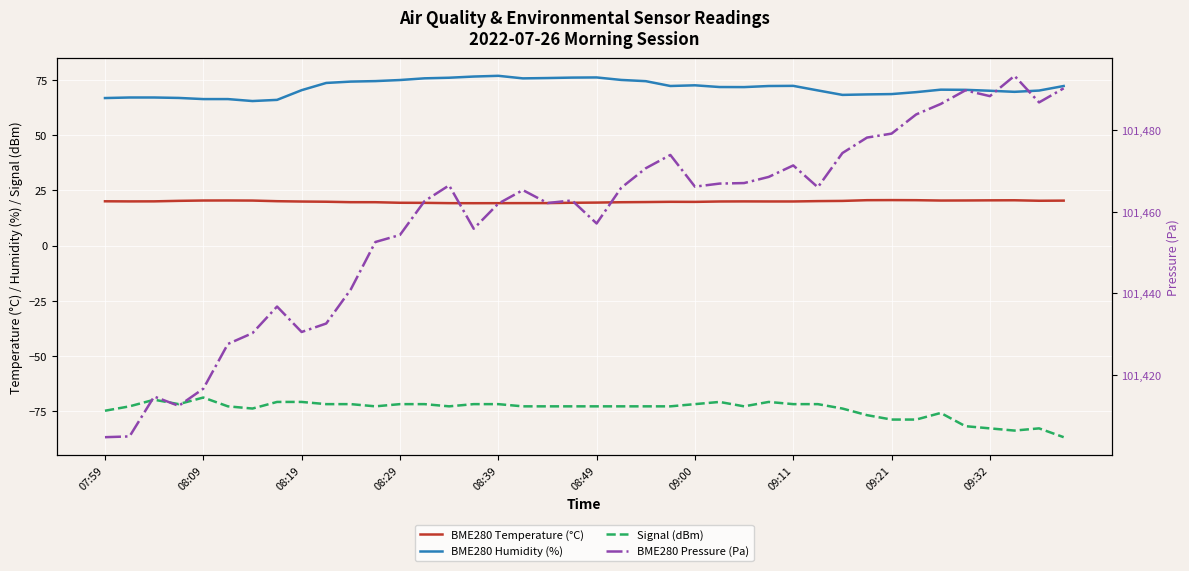

What is the value of the Signal (dBm) point at the 33rd from the left?

-79.0